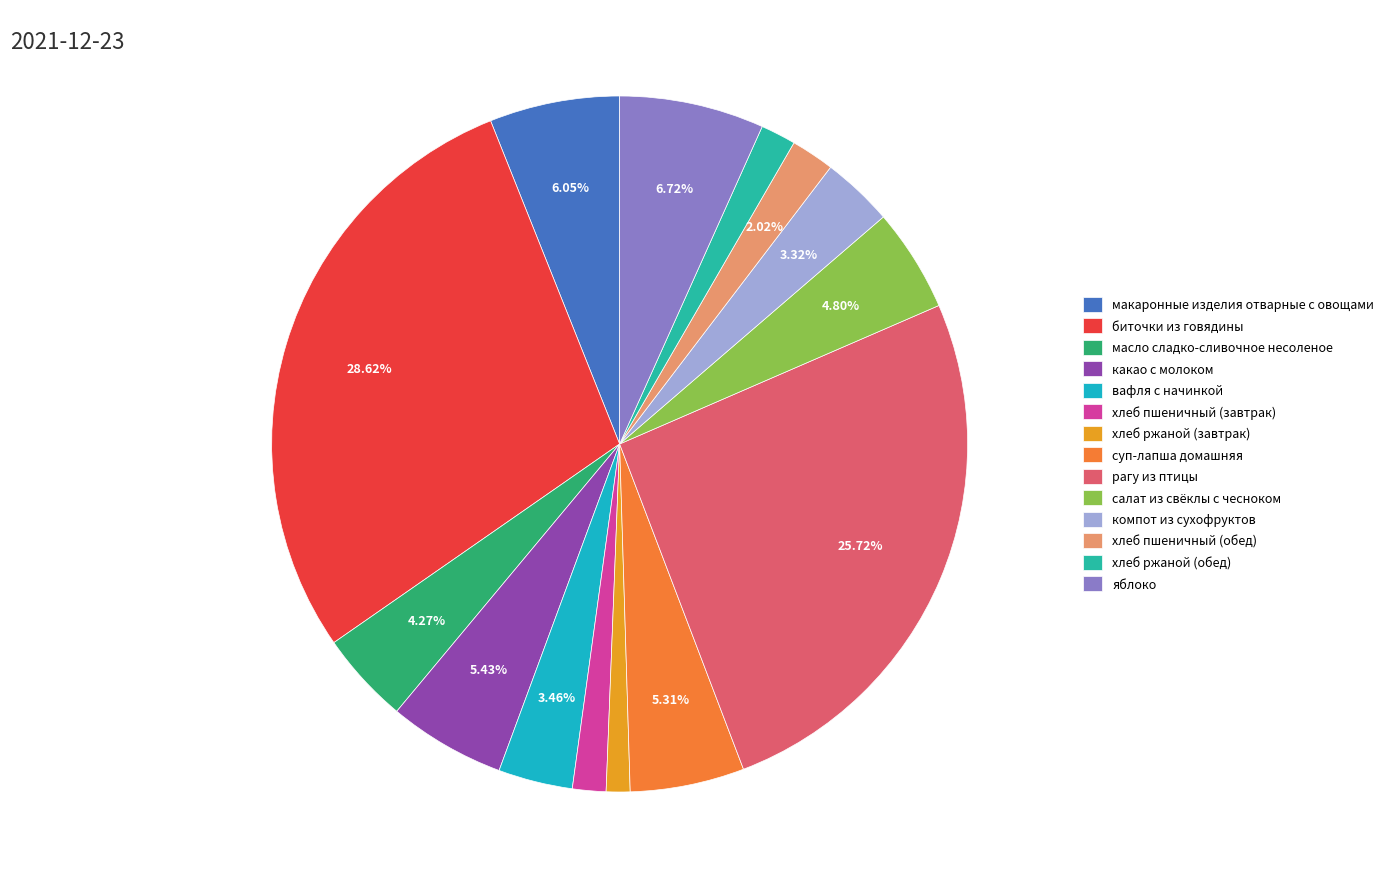

Does компот из сухофруктов represent more than half of the total?

No